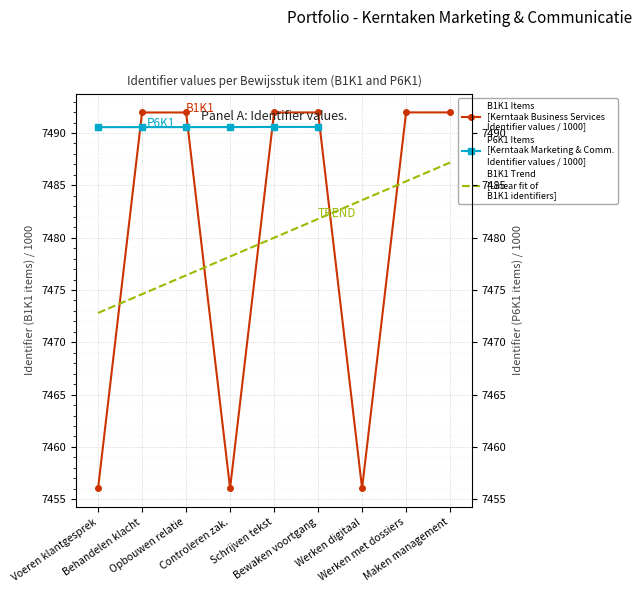

What is the value of the 4th point from the left?

7456.0